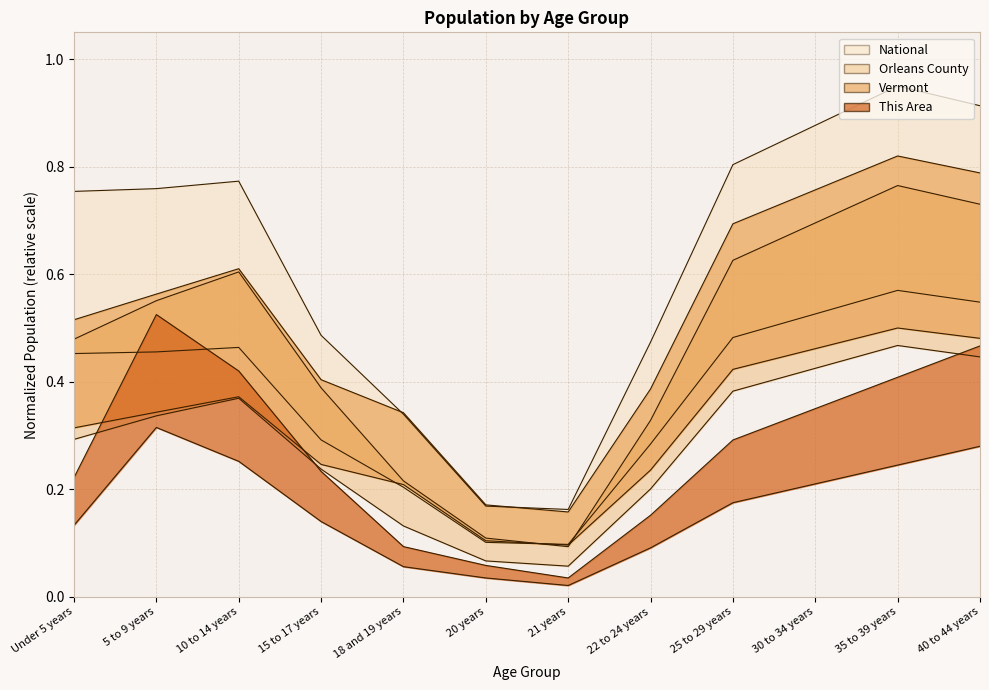

Where is the first local minimum for Vermont?

21 years